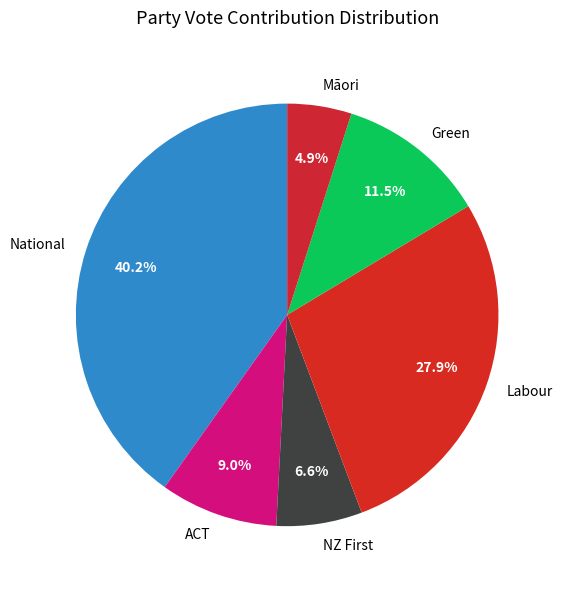

What percentage is the Māori slice, to the nearest percent?

5%